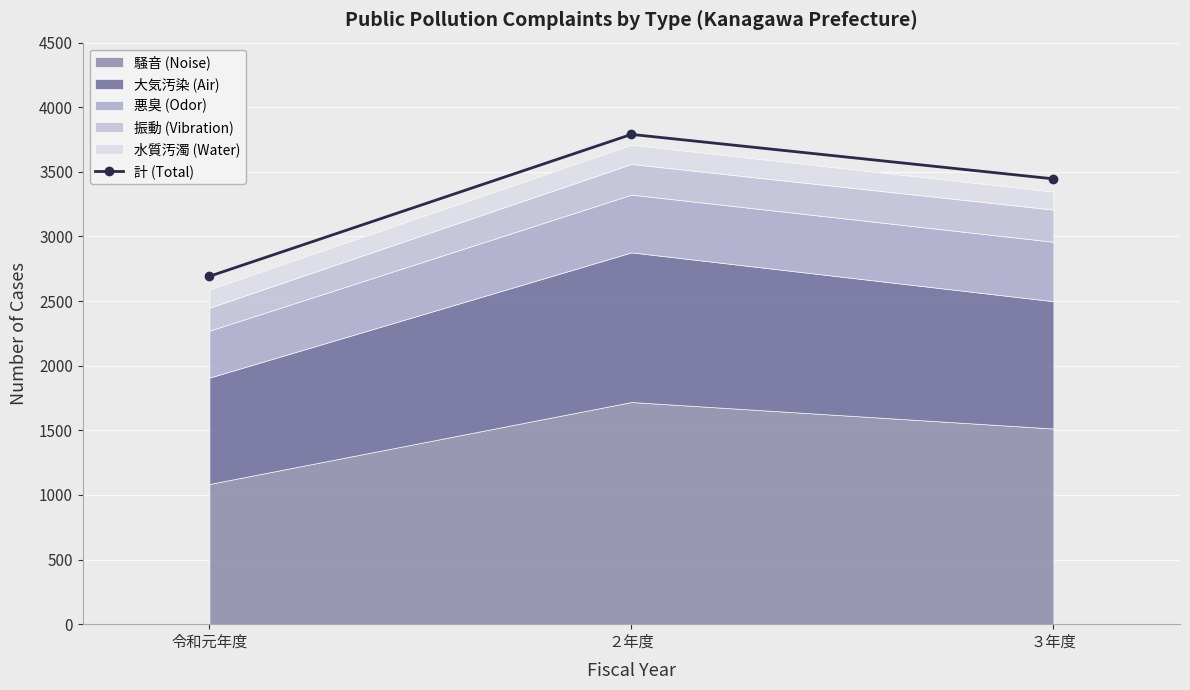

What is the minimum value shown in the chart?

2692